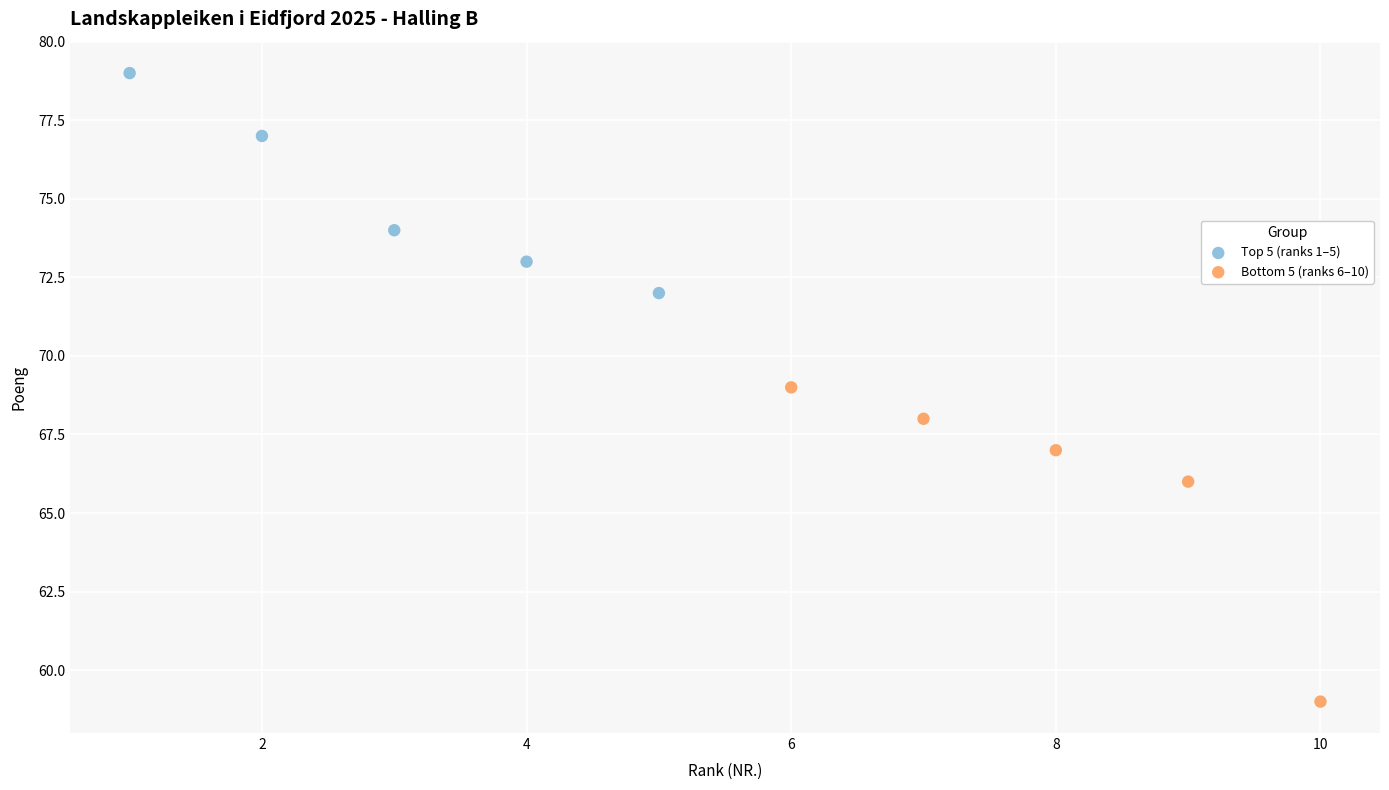

Which series contains the lowest Y value?

Bottom 5 (ranks 6–10)